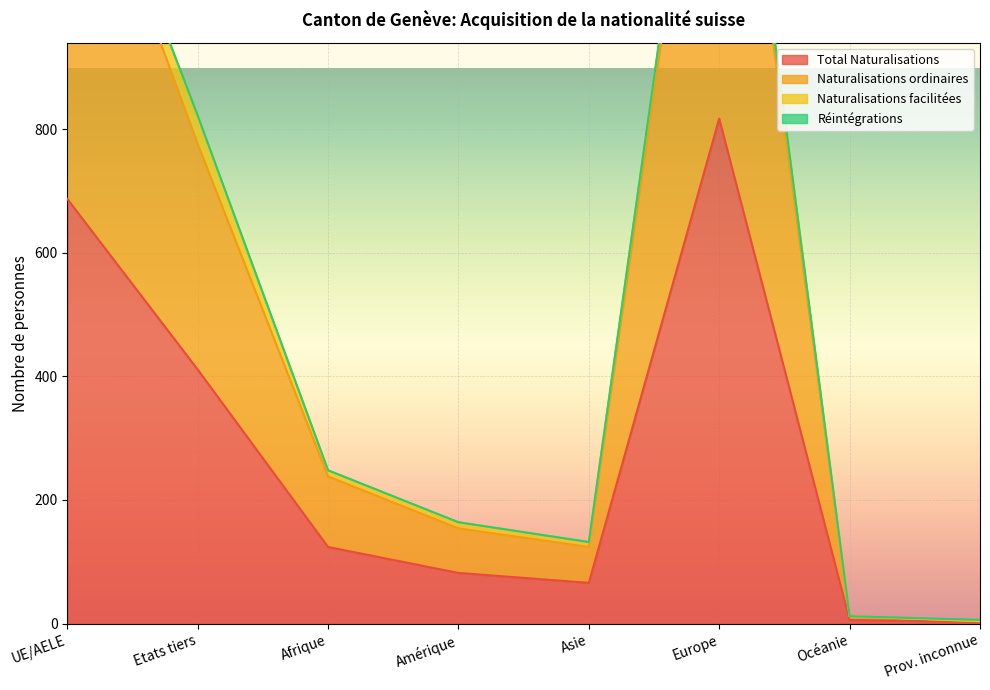

Is it true that Total Naturalisations equals 26 at Amérique?

False